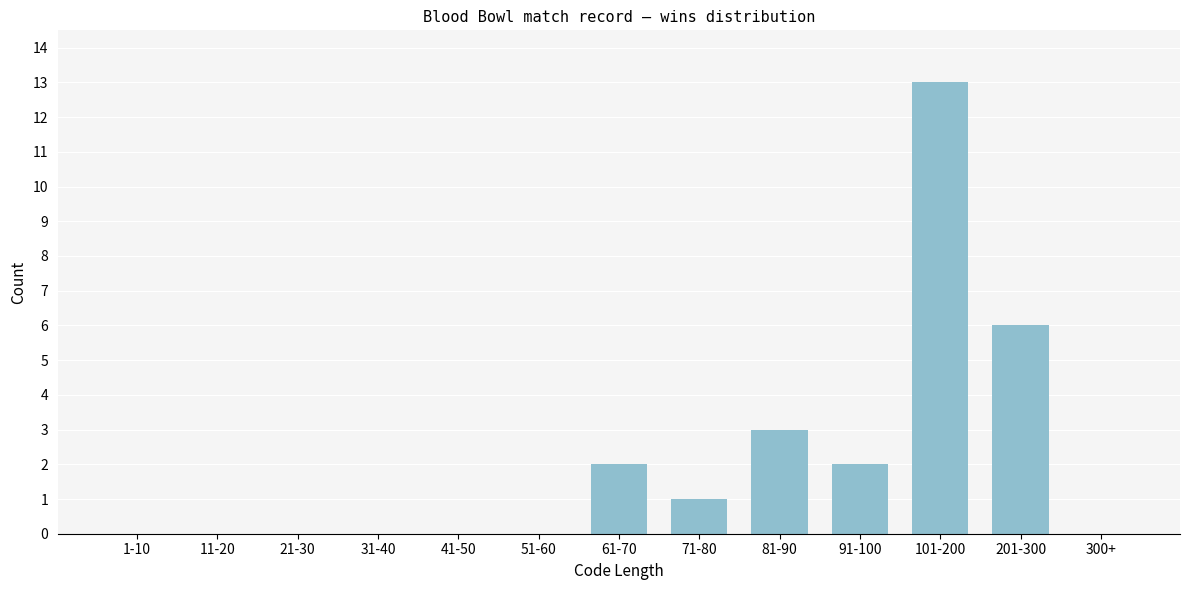

Reading left to right, list all the values displayed in this chart.

1-10=0	11-20=0	21-30=0	31-40=0	41-50=0	51-60=0	61-70=2	71-80=1	81-90=3	91-100=2	101-200=13	201-300=6	300+=0